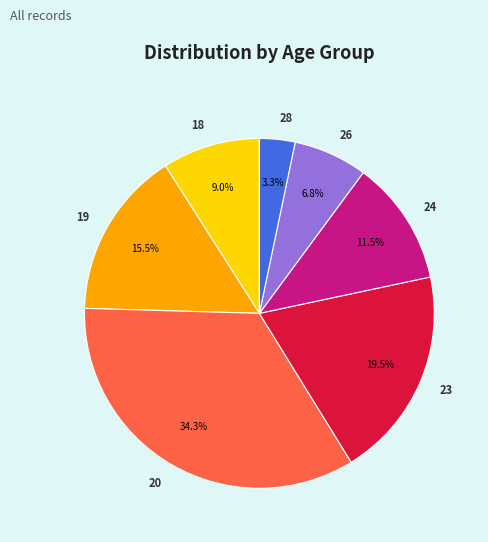

Is 23 the majority of the pie?

No